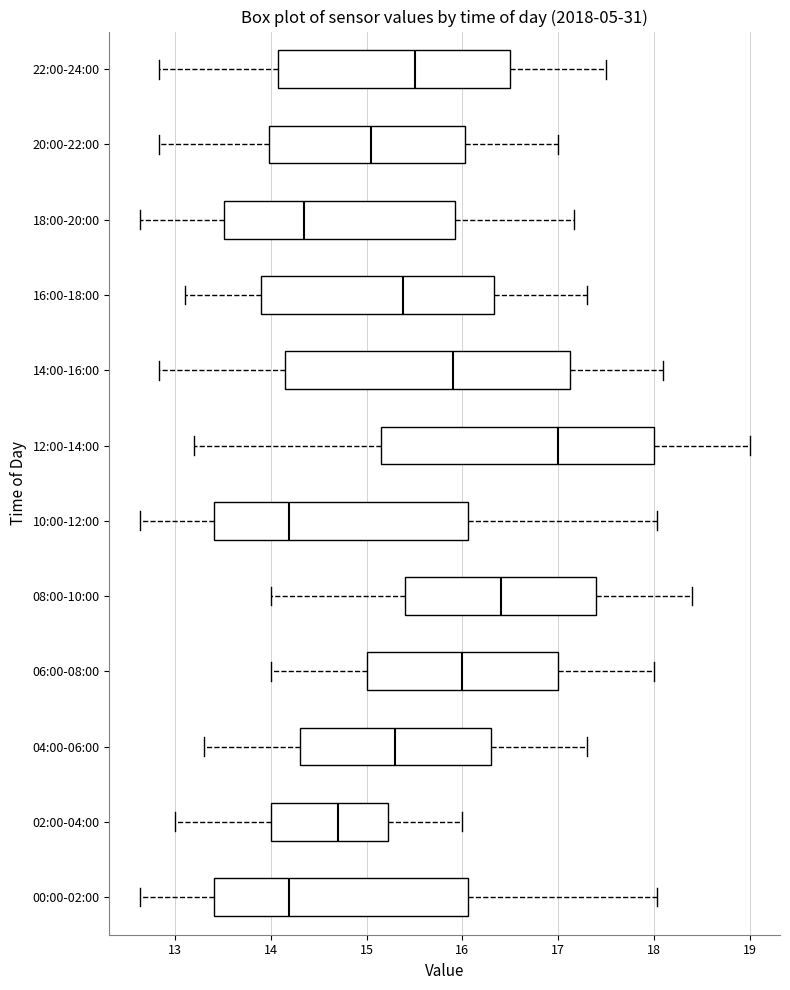

Comparing the boxes themselves (not the whiskers), which one is the widest?

14:00-16:00